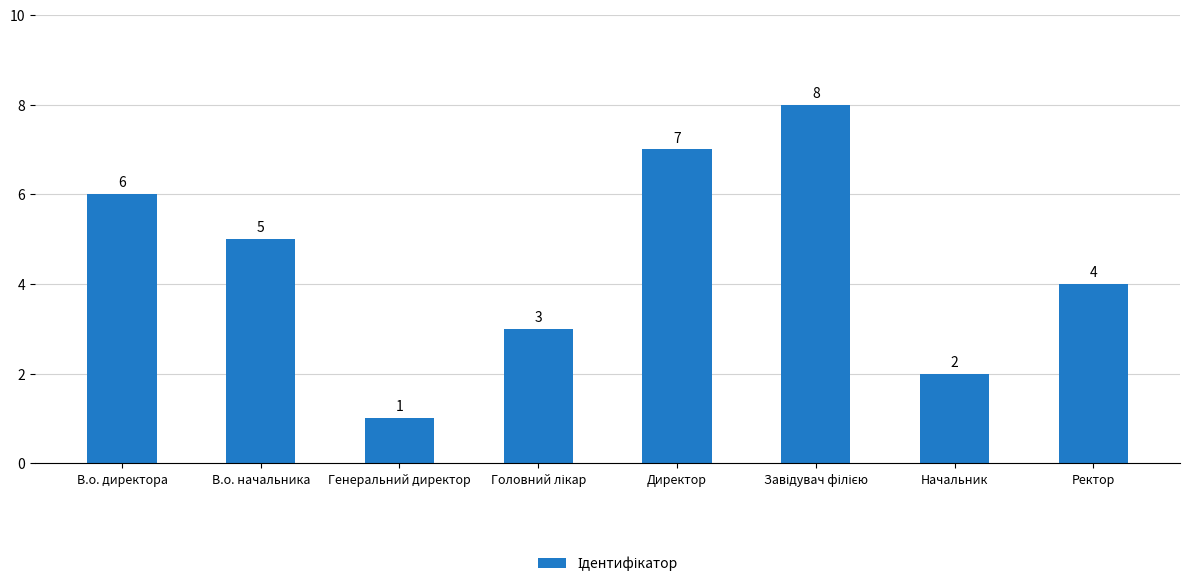

How many values are below 5?

4